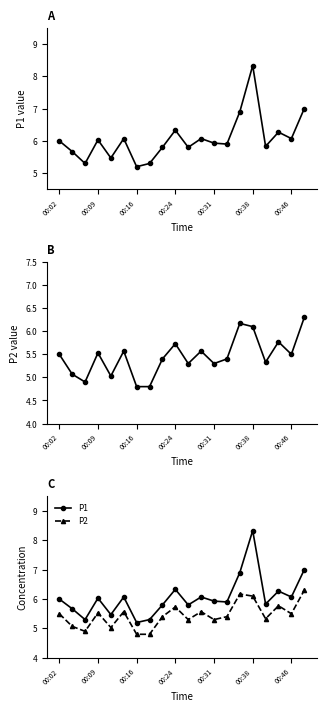

How many values in the P1 series exceed 6?

9